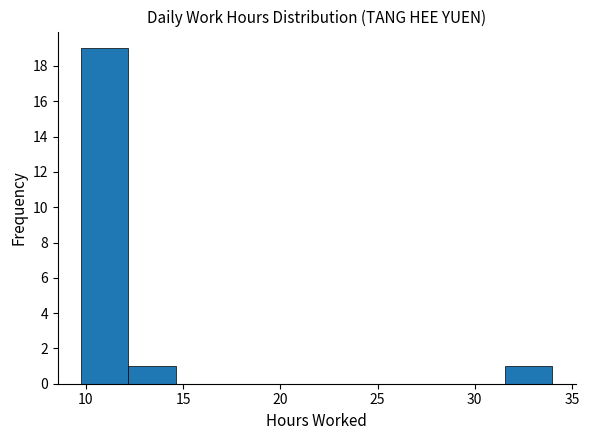

Which range on the x-axis has the tallest bar?

10.0 to 12.0